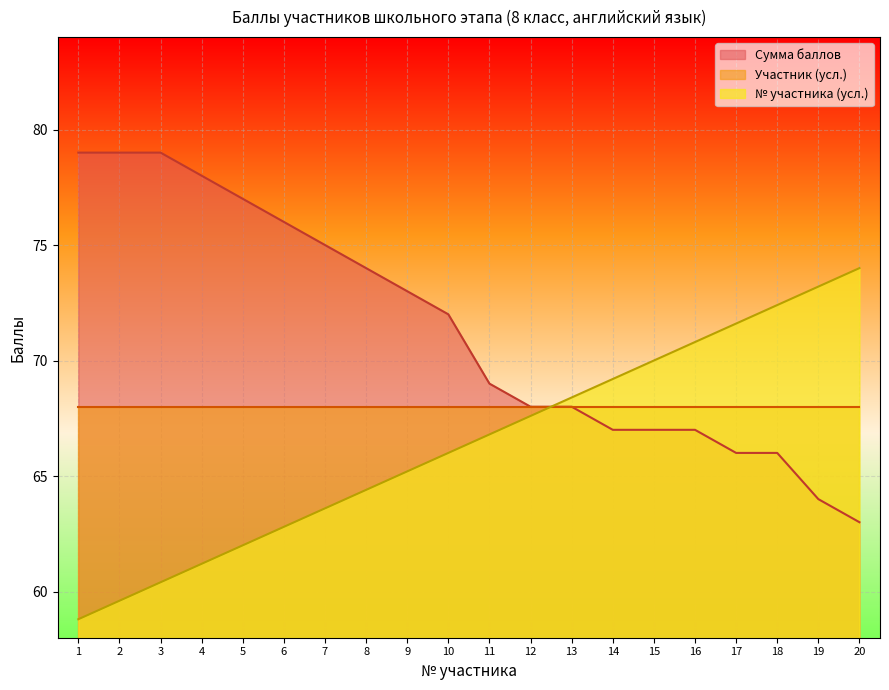

The value of Номер участника at 3 is 60.4. True or false?

True